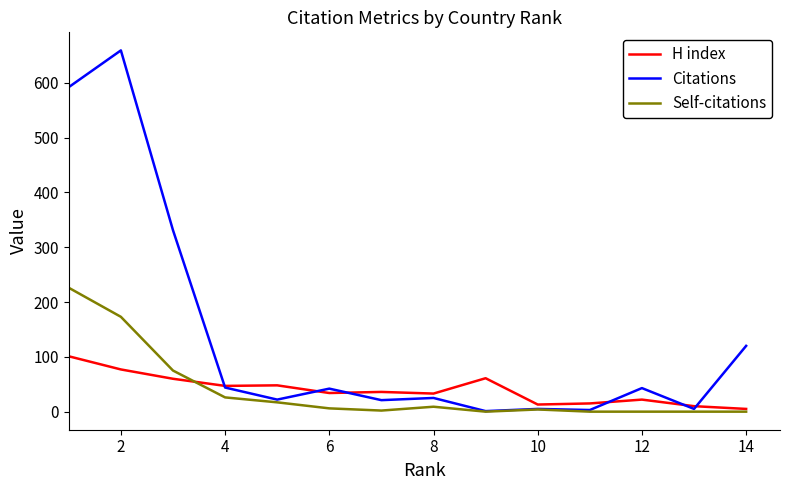

Rank the series by their maximum value, from lowest to highest.

H index, Self-citations, Citations